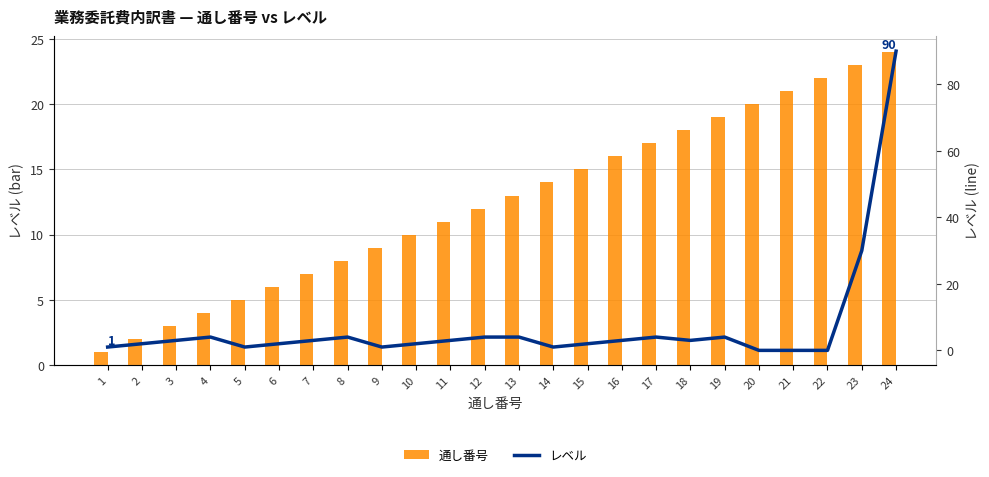

Is it true that 通し番号 equals 2 at 5?

False